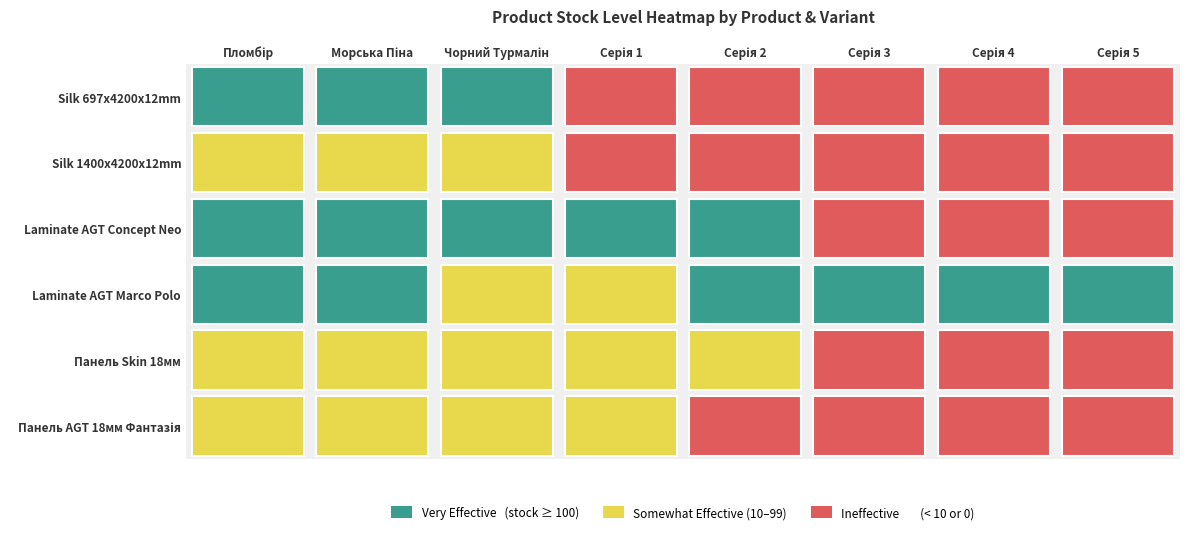

Rank the categories by Панель Skin 18мм value from highest to lowest.

0, 1, 4, 2, 3, 5, 6, 7